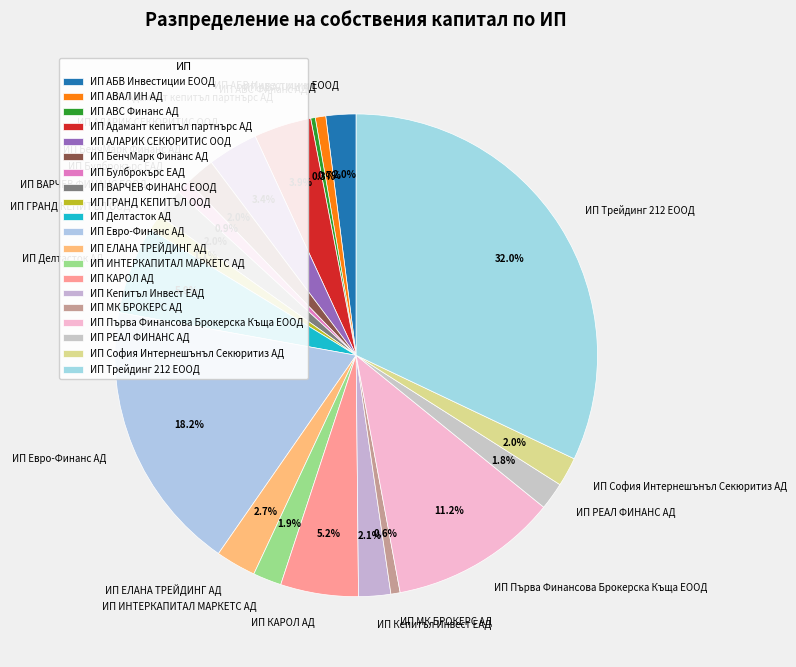

What is the largest slice in the pie chart?

ИП Трейдинг 212 ЕООД